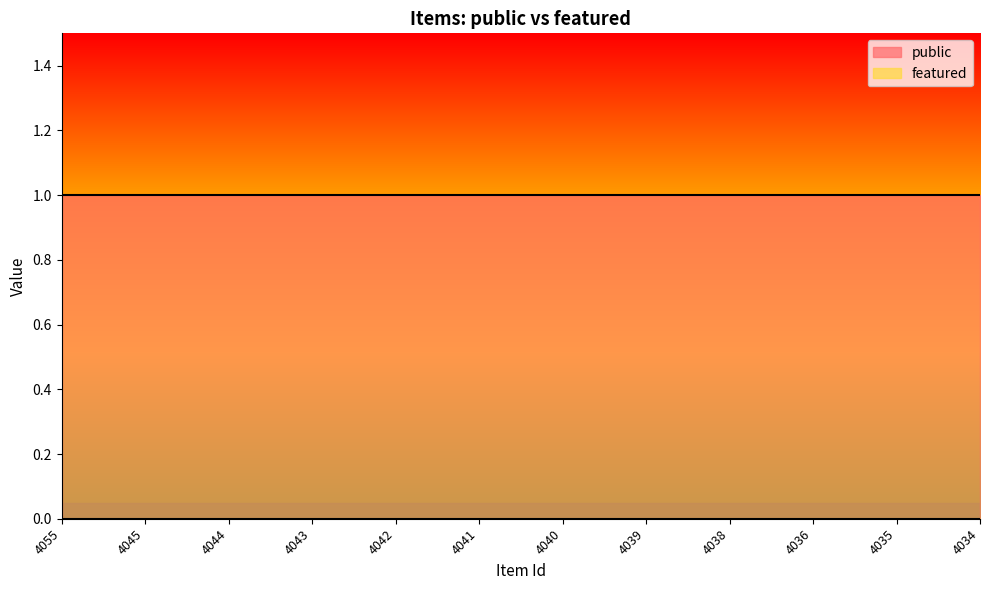

True or false: featured and public cross at least once.

False